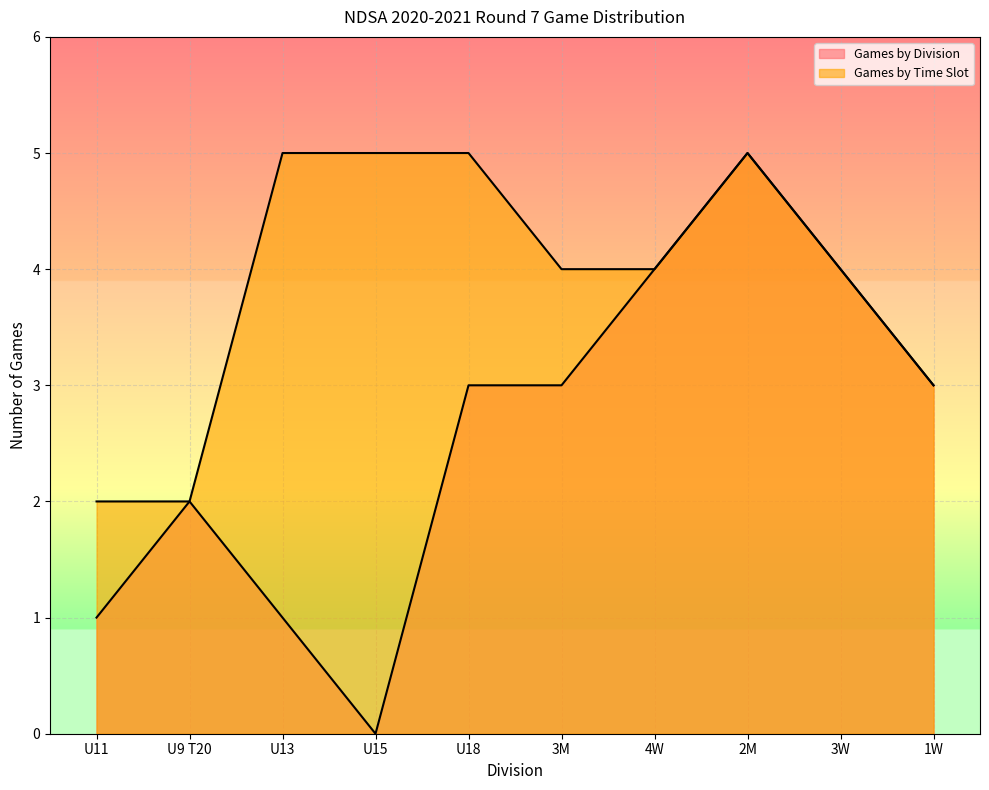

Which category has the highest value in the Games by Division series?

2M